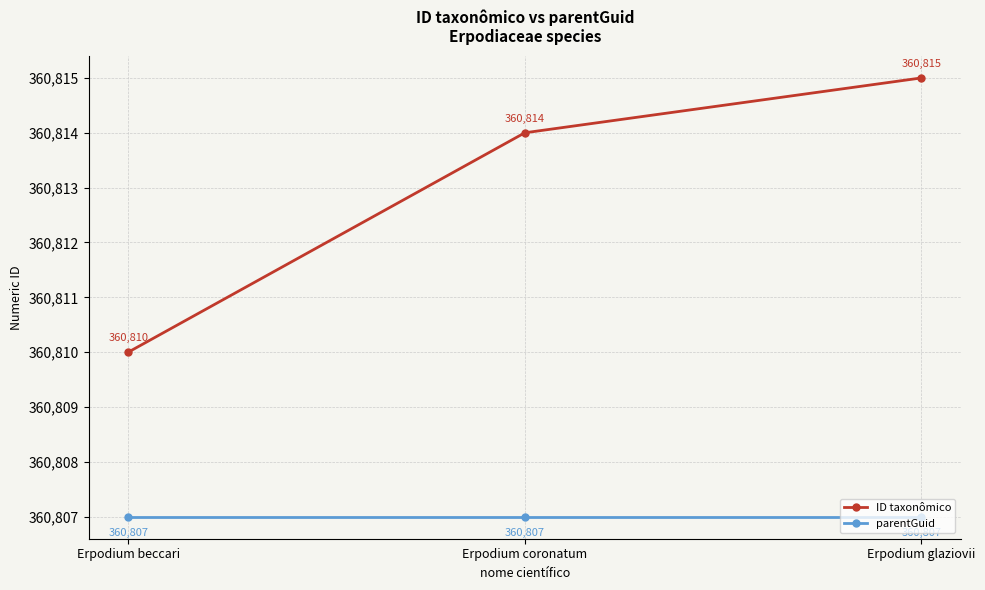

Reading left to right, extract all data points from this chart.

ID taxonômico: 360810	360814	360815
parentGuid: 360807	360807	360807